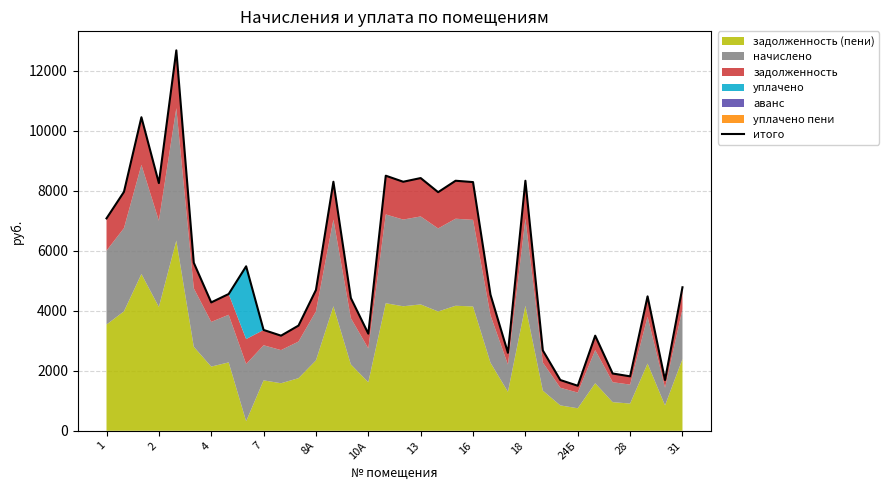

What is the highest value of the итого series?

12680.6